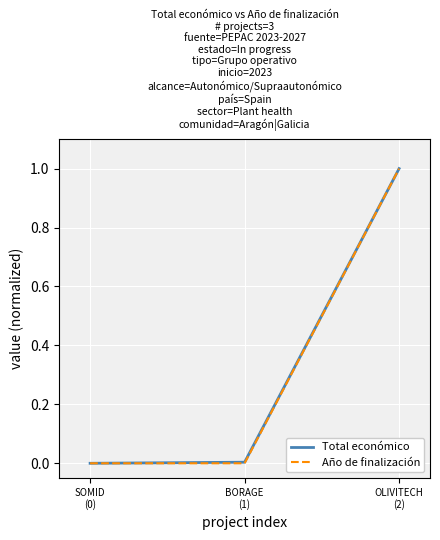

What is the greatest value displayed?

1.0